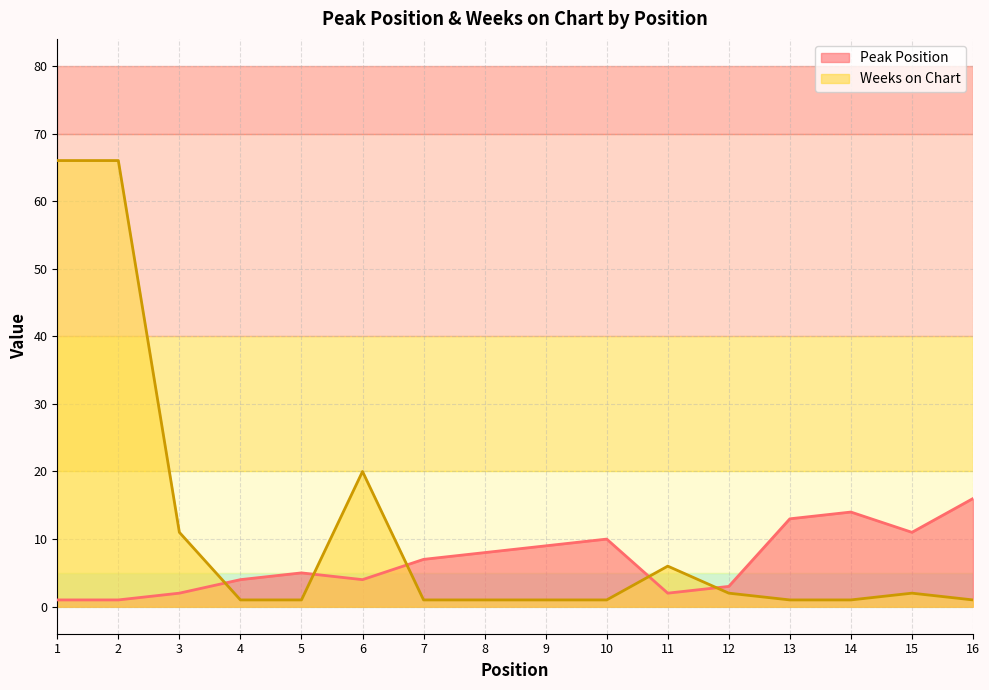

How many interior local valleys does the Peak Position series have?

3